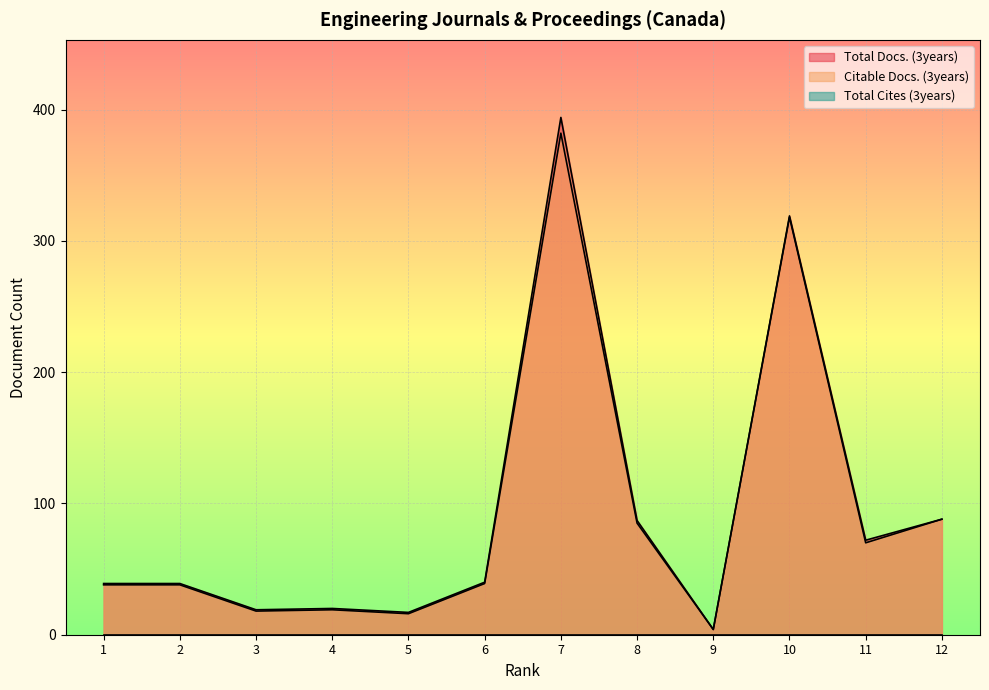

True or false: Citable Docs. (3years) and Total Docs. (3years) intersect in this chart.

False